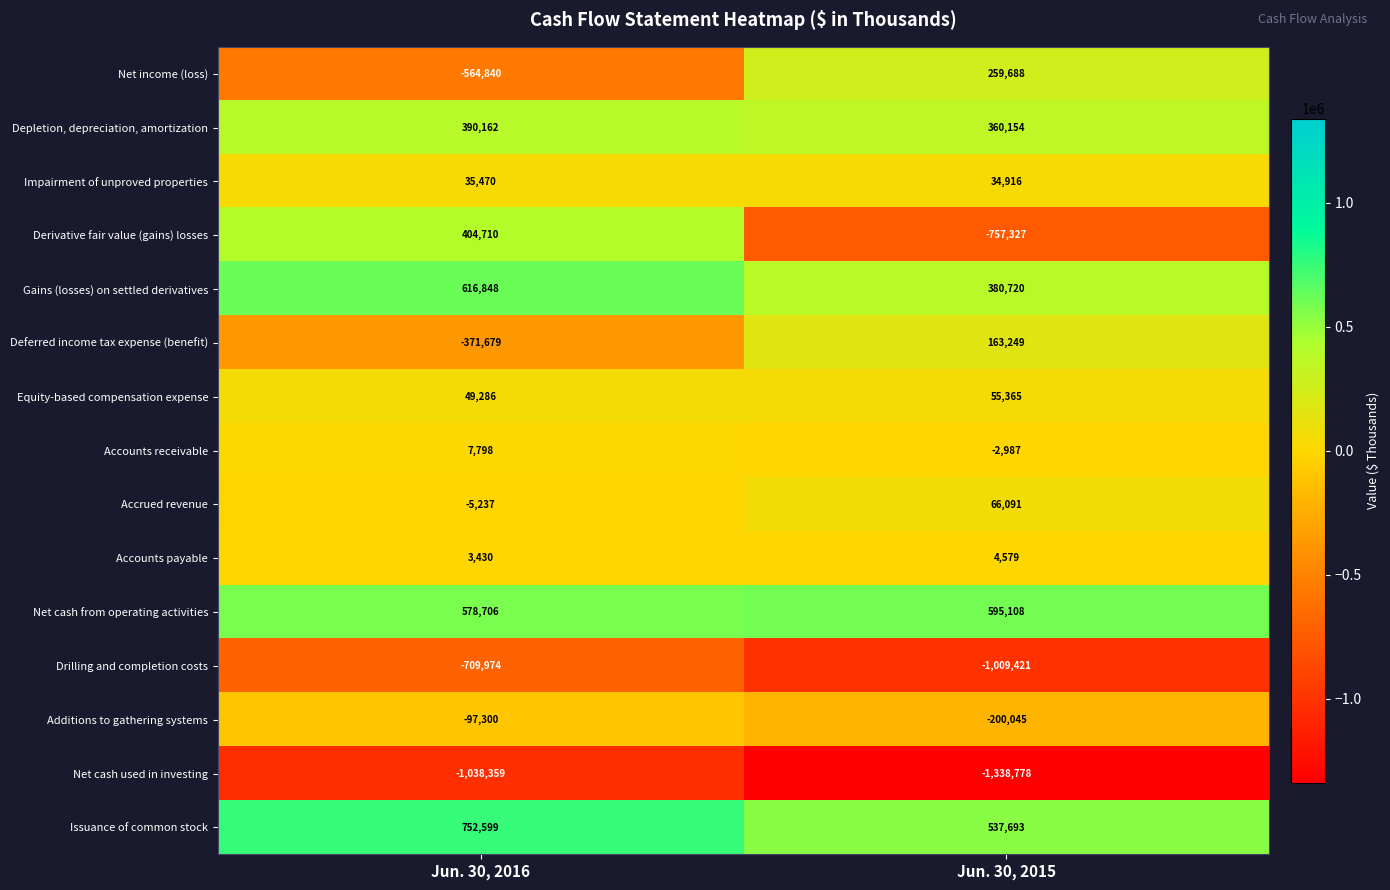

Which series has the largest range (max minus min)?

Derivative fair value (gains) losses